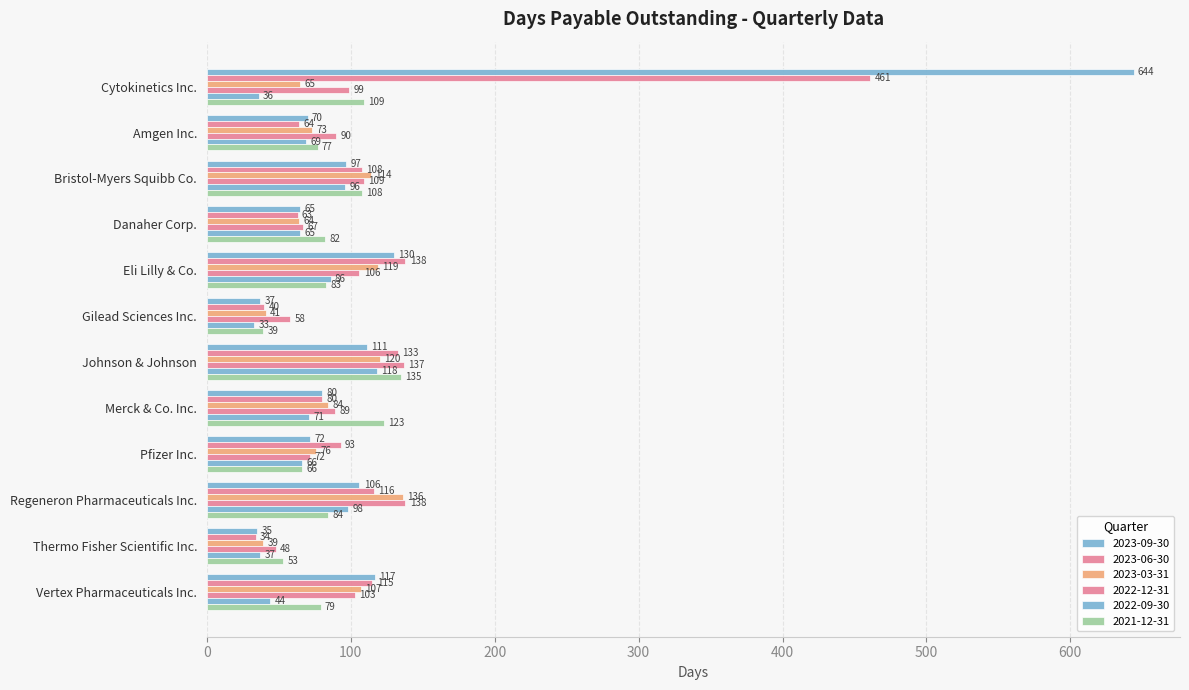

At which category is the sum across all series the highest?

Cytokinetics Inc.